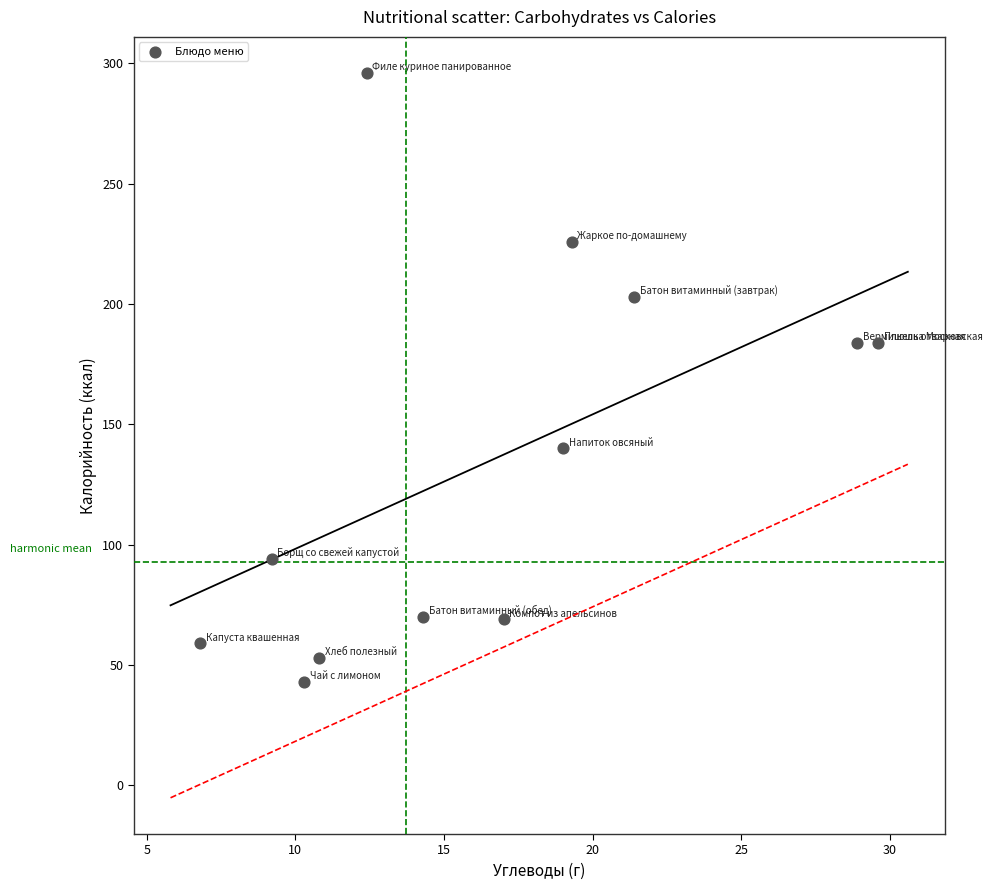

What is the average Y value?

135